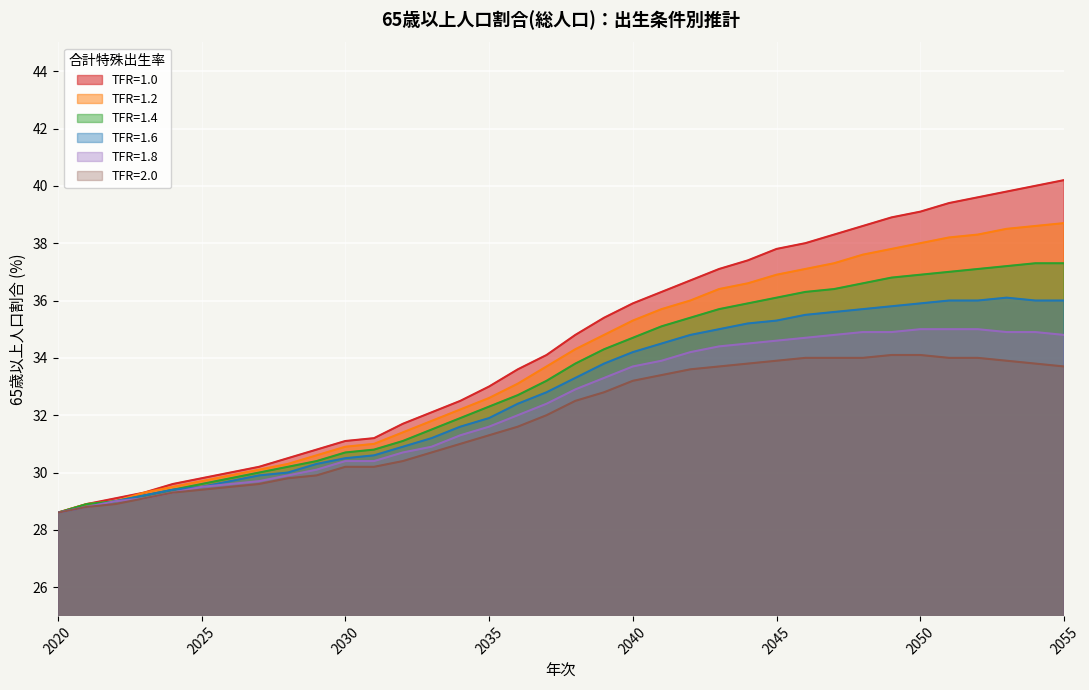

Between 2020 and 2022, which series saw the biggest shift?

TFR=1.0